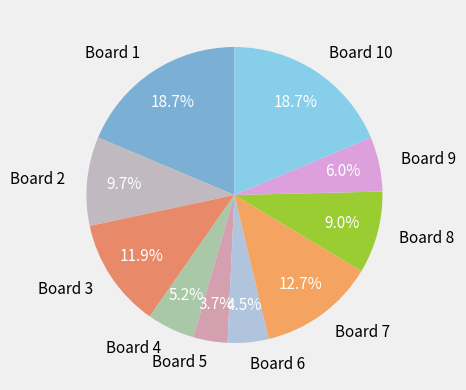

What is the smallest slice in the pie chart?

Board 5